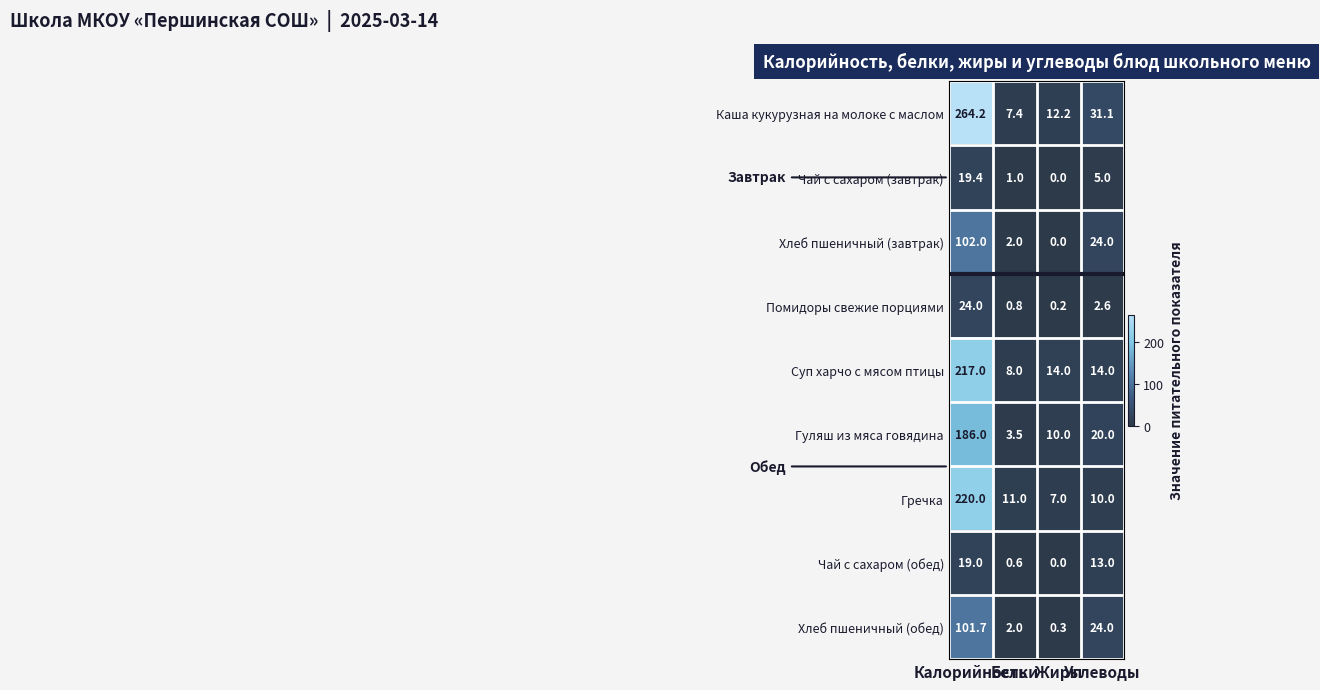

What is the minimum value for Каша кукурузная на молоке с маслом?

7.4